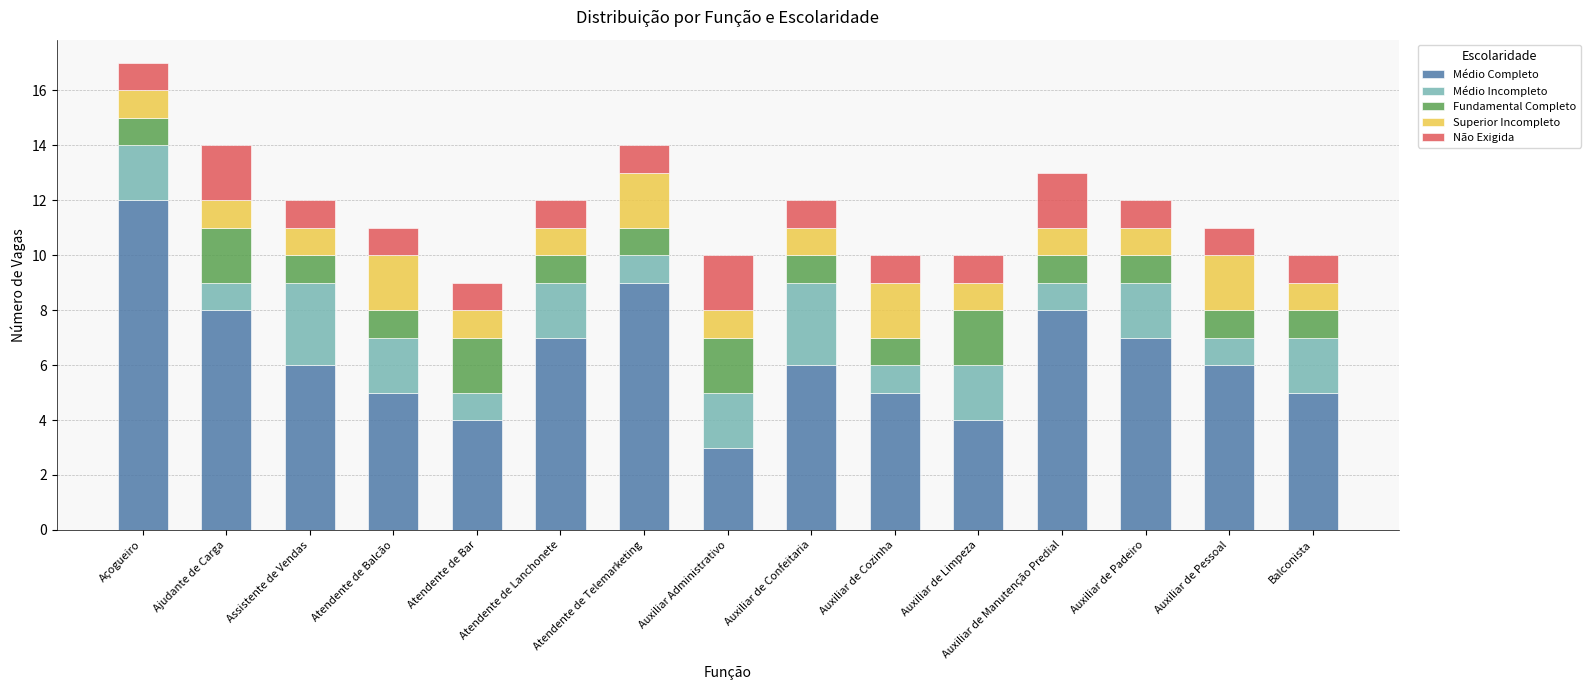

Is it true that Médio Completo equals 4 at Assistente de Vendas?

False